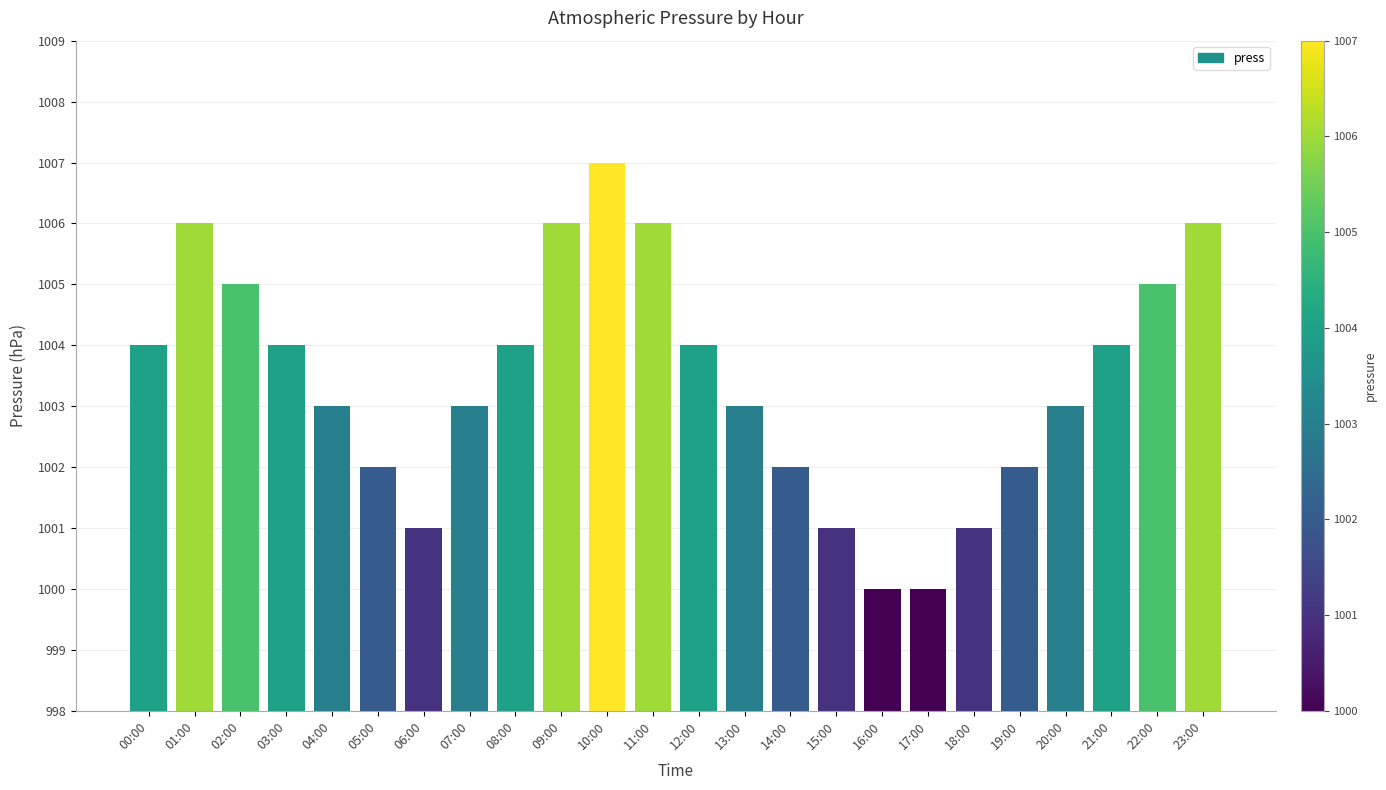

What is the sum of the values at 14:00 and 23:00?

2008